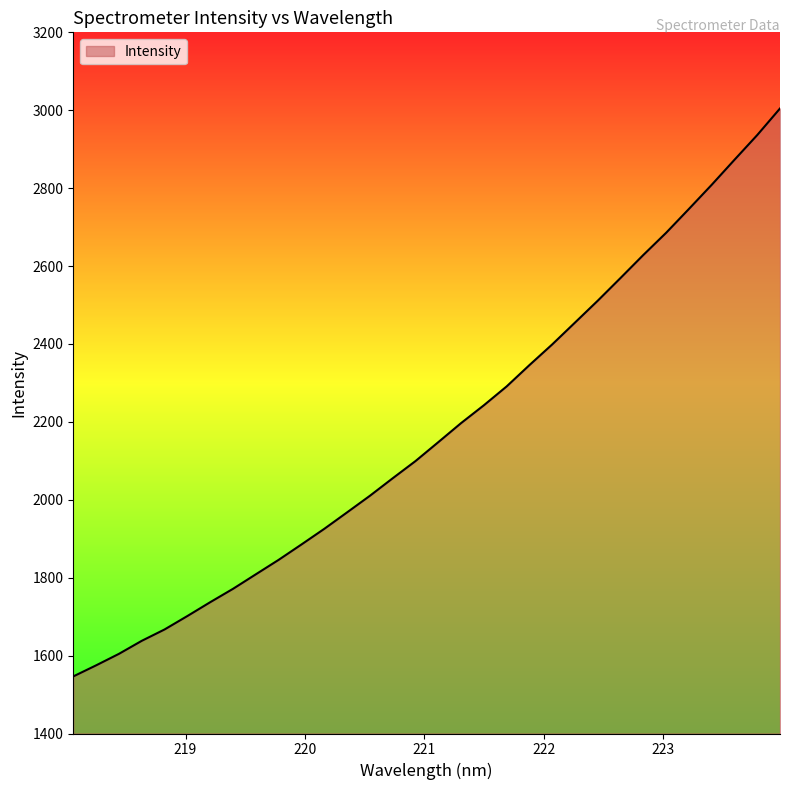

How many categories are shown in the chart?

32